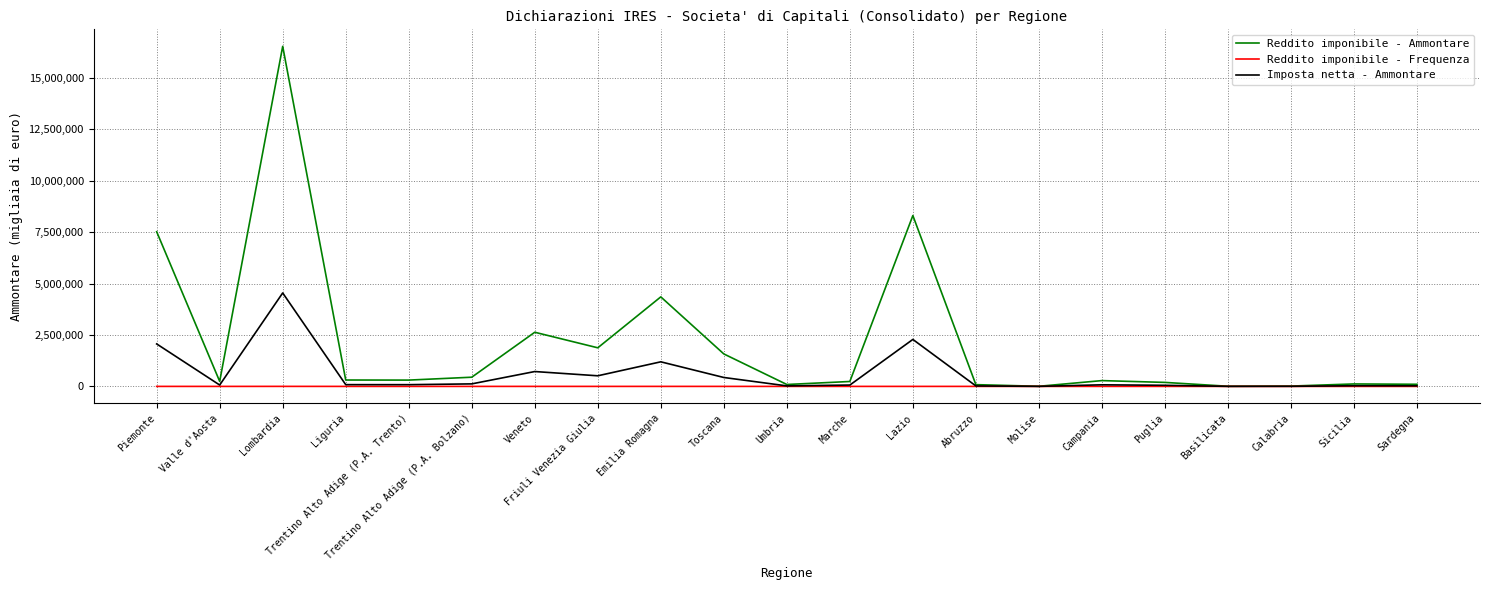

What is the approximate value of Imposta netta - Ammontare at Veneto, to the nearest 50?

722650